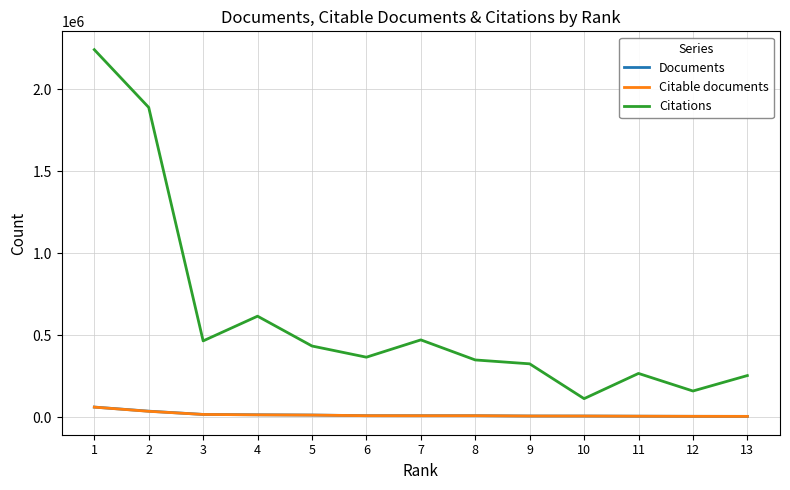

True or false: Citations and Citable documents intersect in this chart.

False